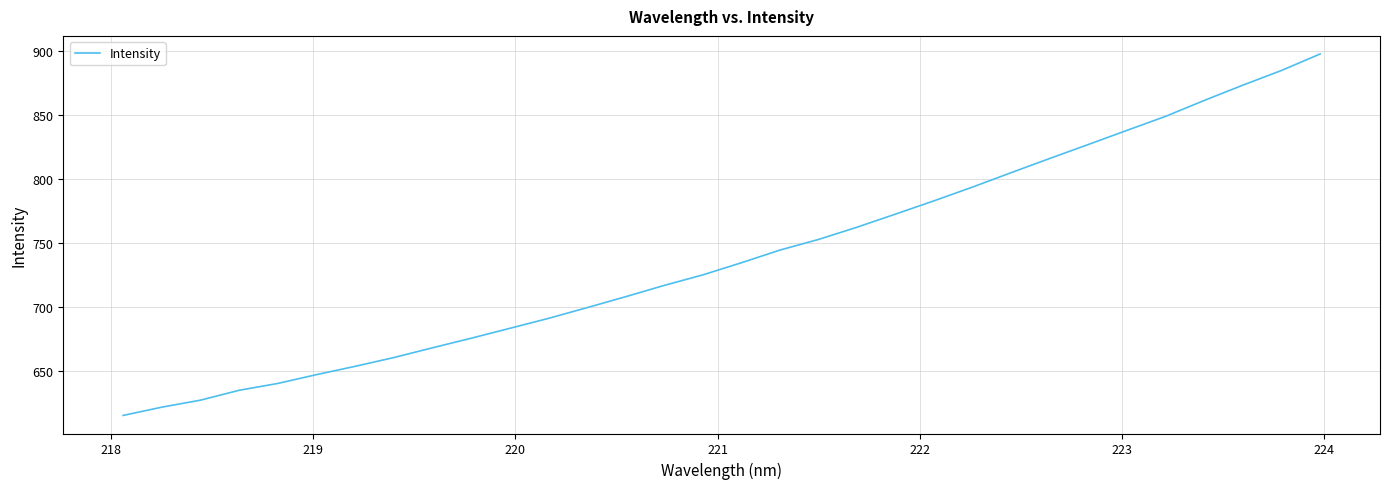

What is the smallest value displayed?

615.1